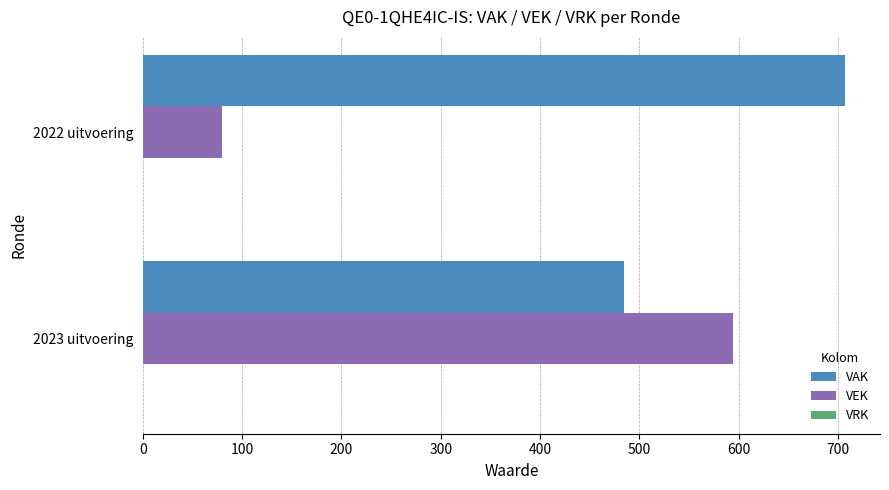

The VEK series shows 594 at 2023 uitvoering. True or false?

True